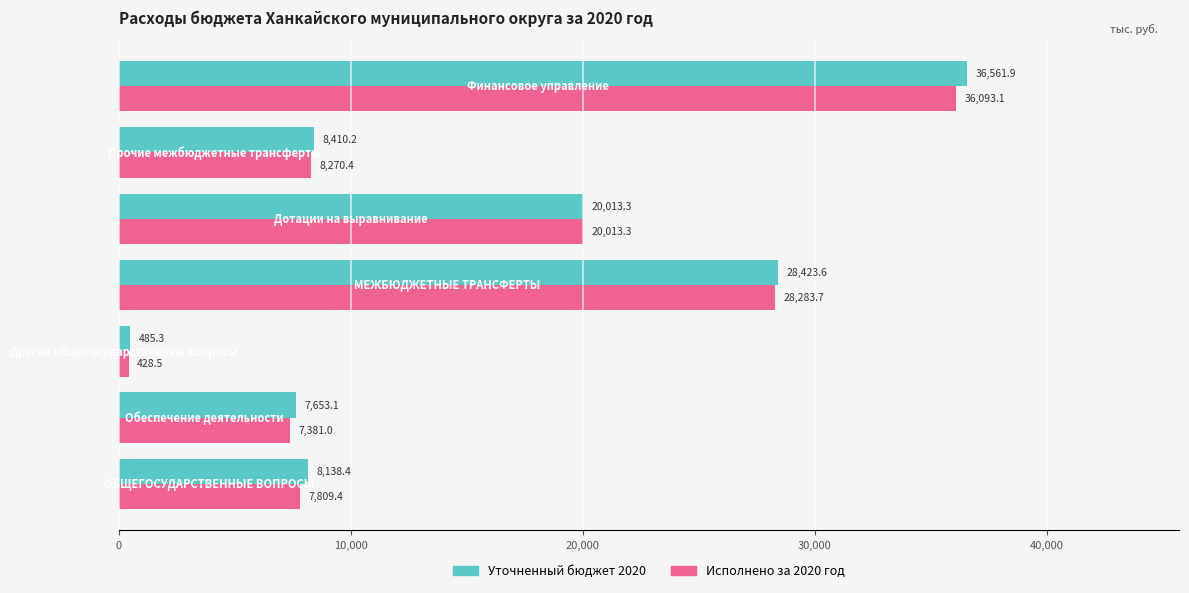

Which series has the largest range (max minus min)?

Уточненный бюджет 2020